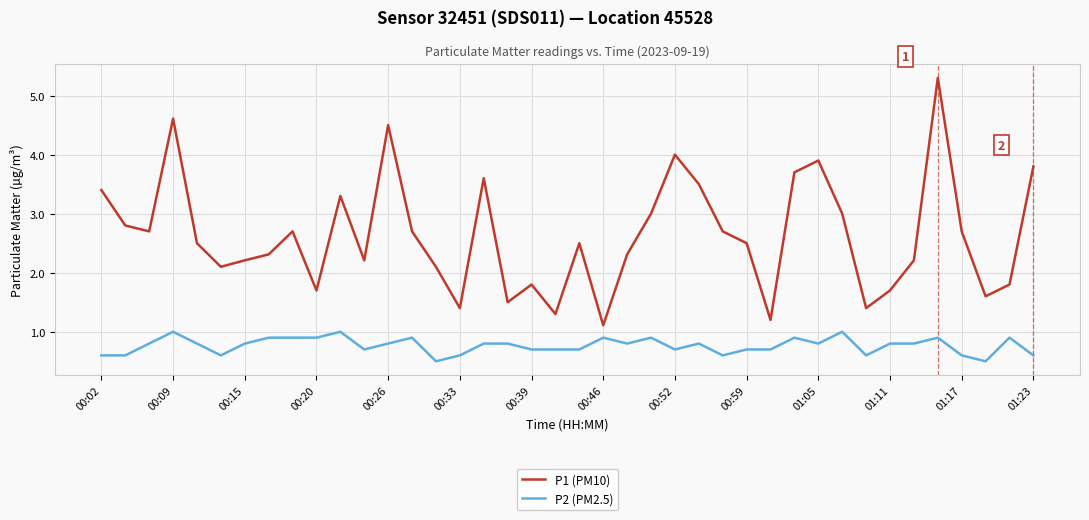

What is the greatest value displayed?

5.3